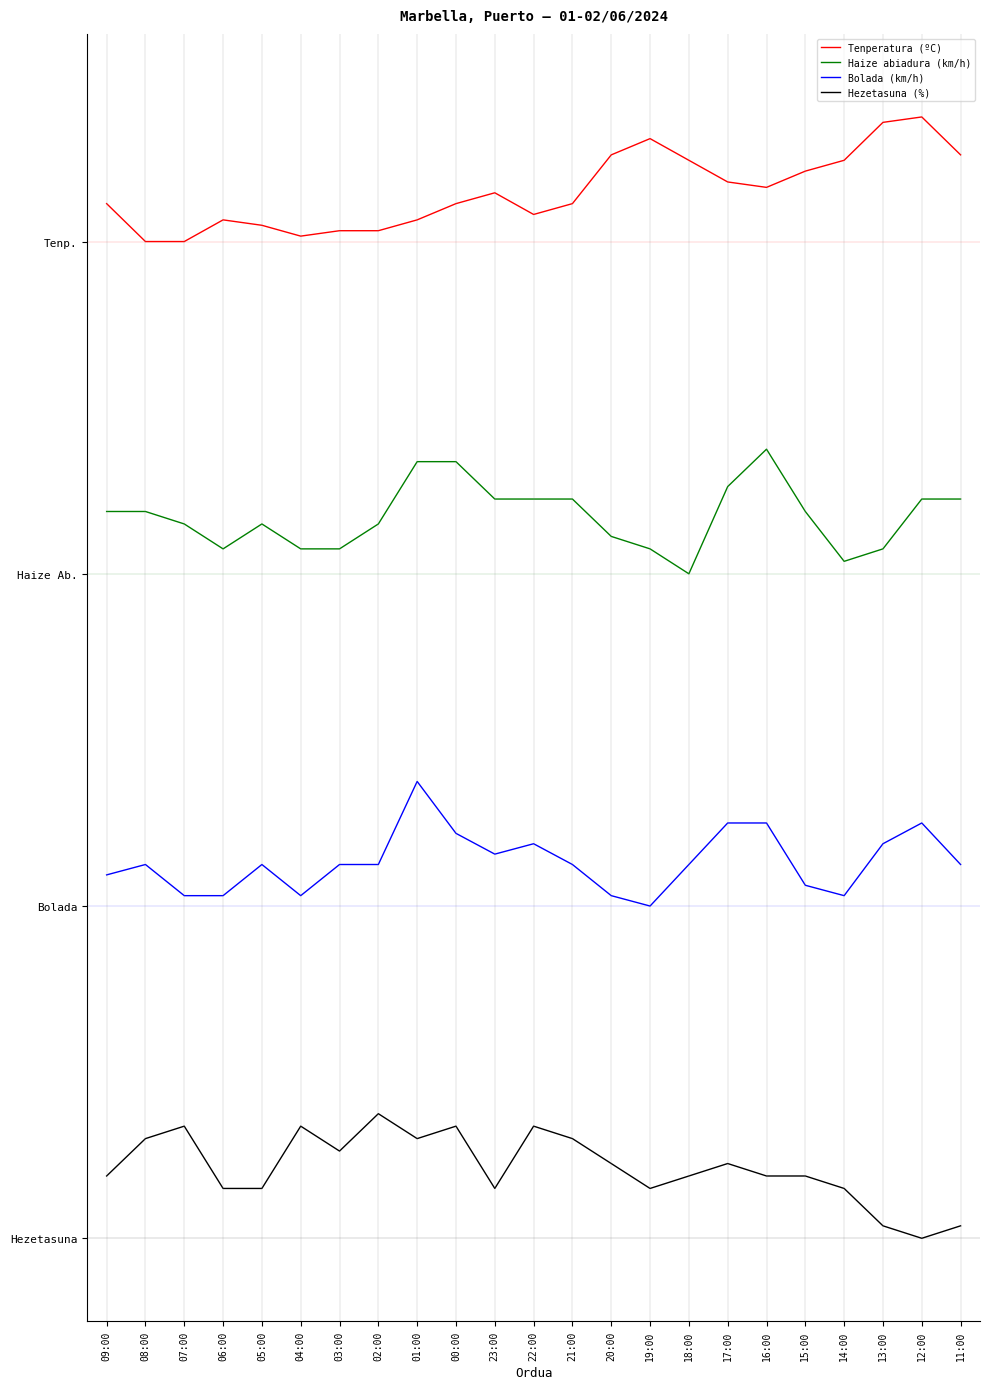

Is the value of Tenperatura (ºC) at 03:00 greater than the value of Haize abiadura (km/h) at 04:00?

Yes